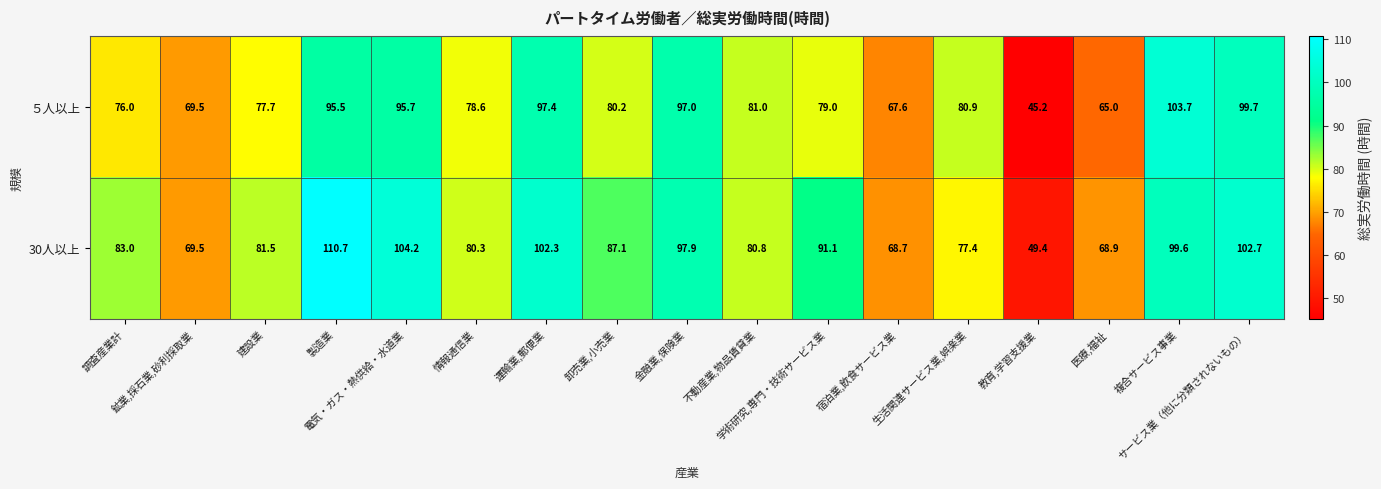

List the series in order of their peak value, lowest first.

５人以上, 30人以上